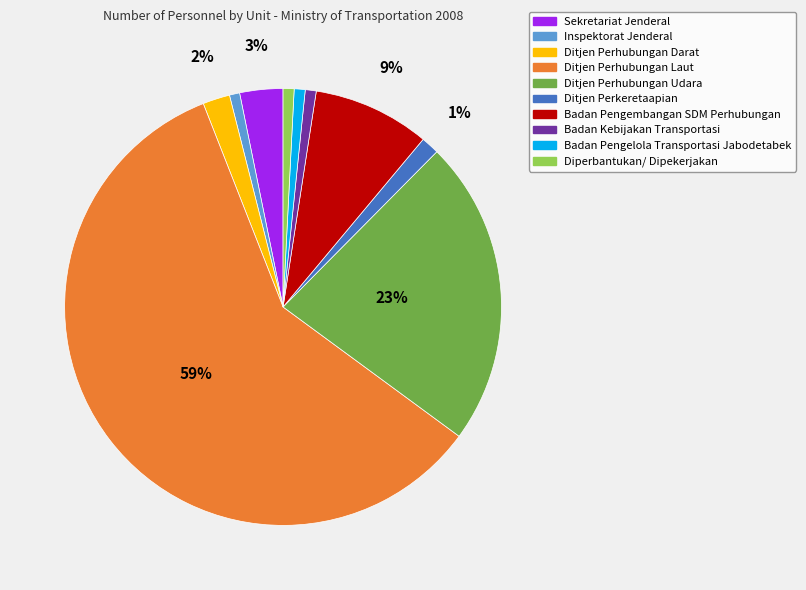

What percentage is the Diperbantukan/ Dipekerjakan slice, to the nearest percent?

1%